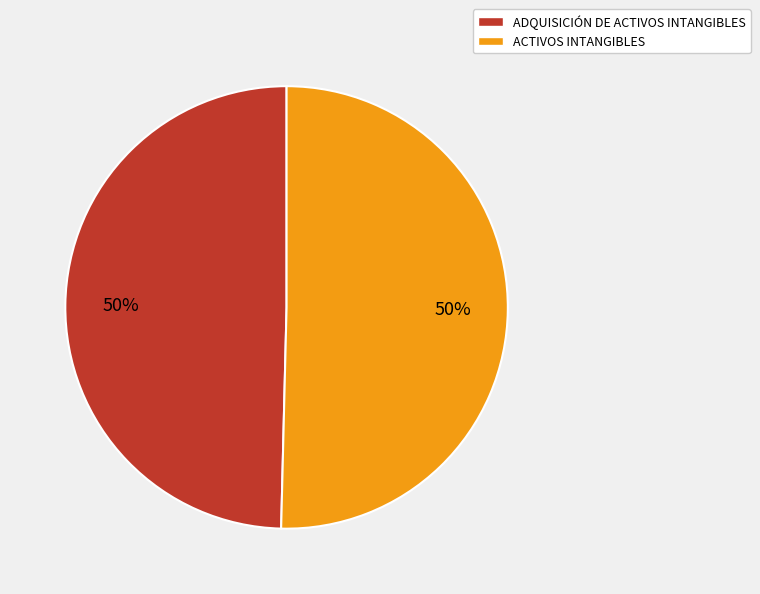

Combined, do ADQUISICIÓN DE ACTIVOS INTANGIBLES and ACTIVOS INTANGIBLES account for over 50%?

Yes